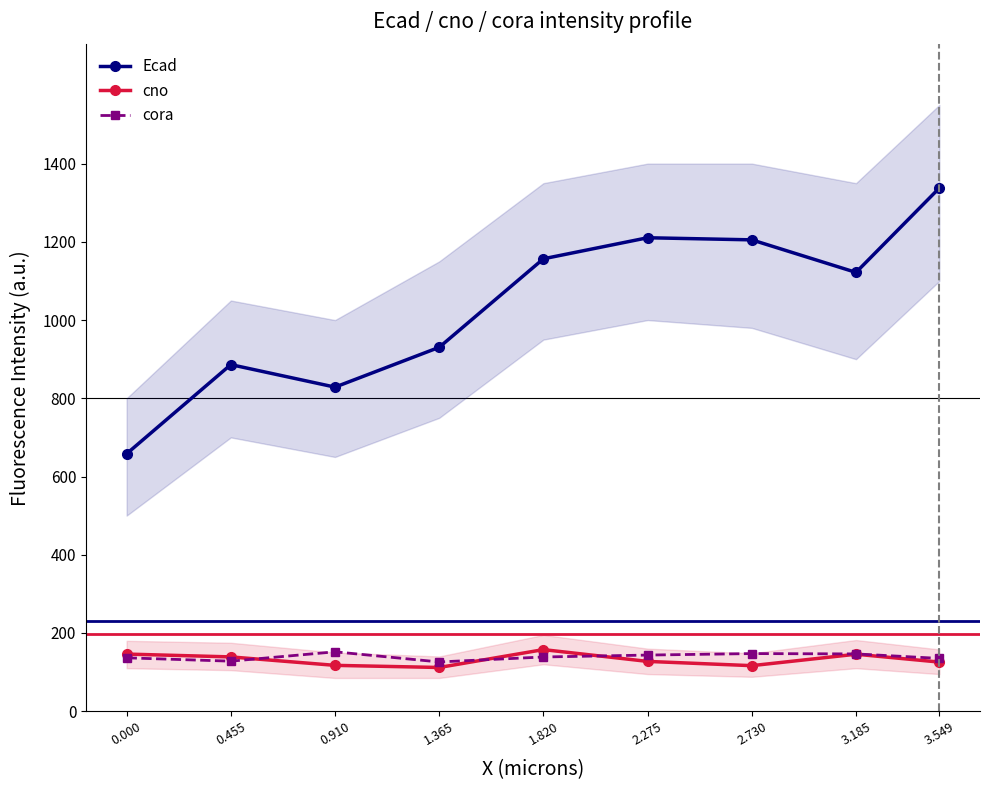

Where is the first local maximum for Ecad?

0.455